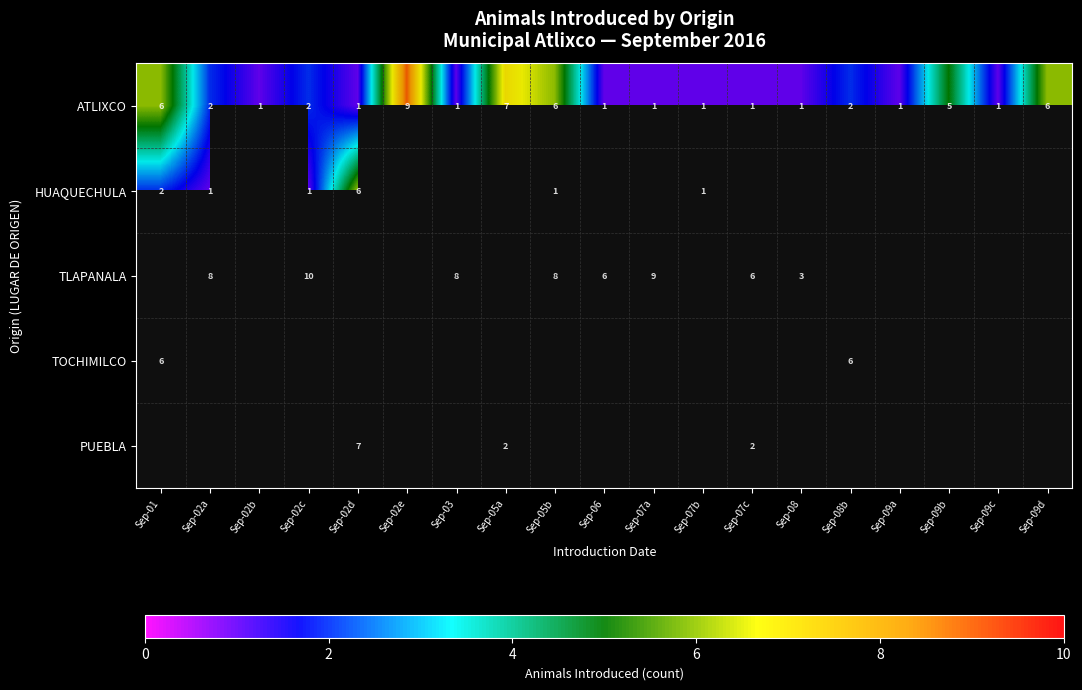

How many series are shown in this chart?

5